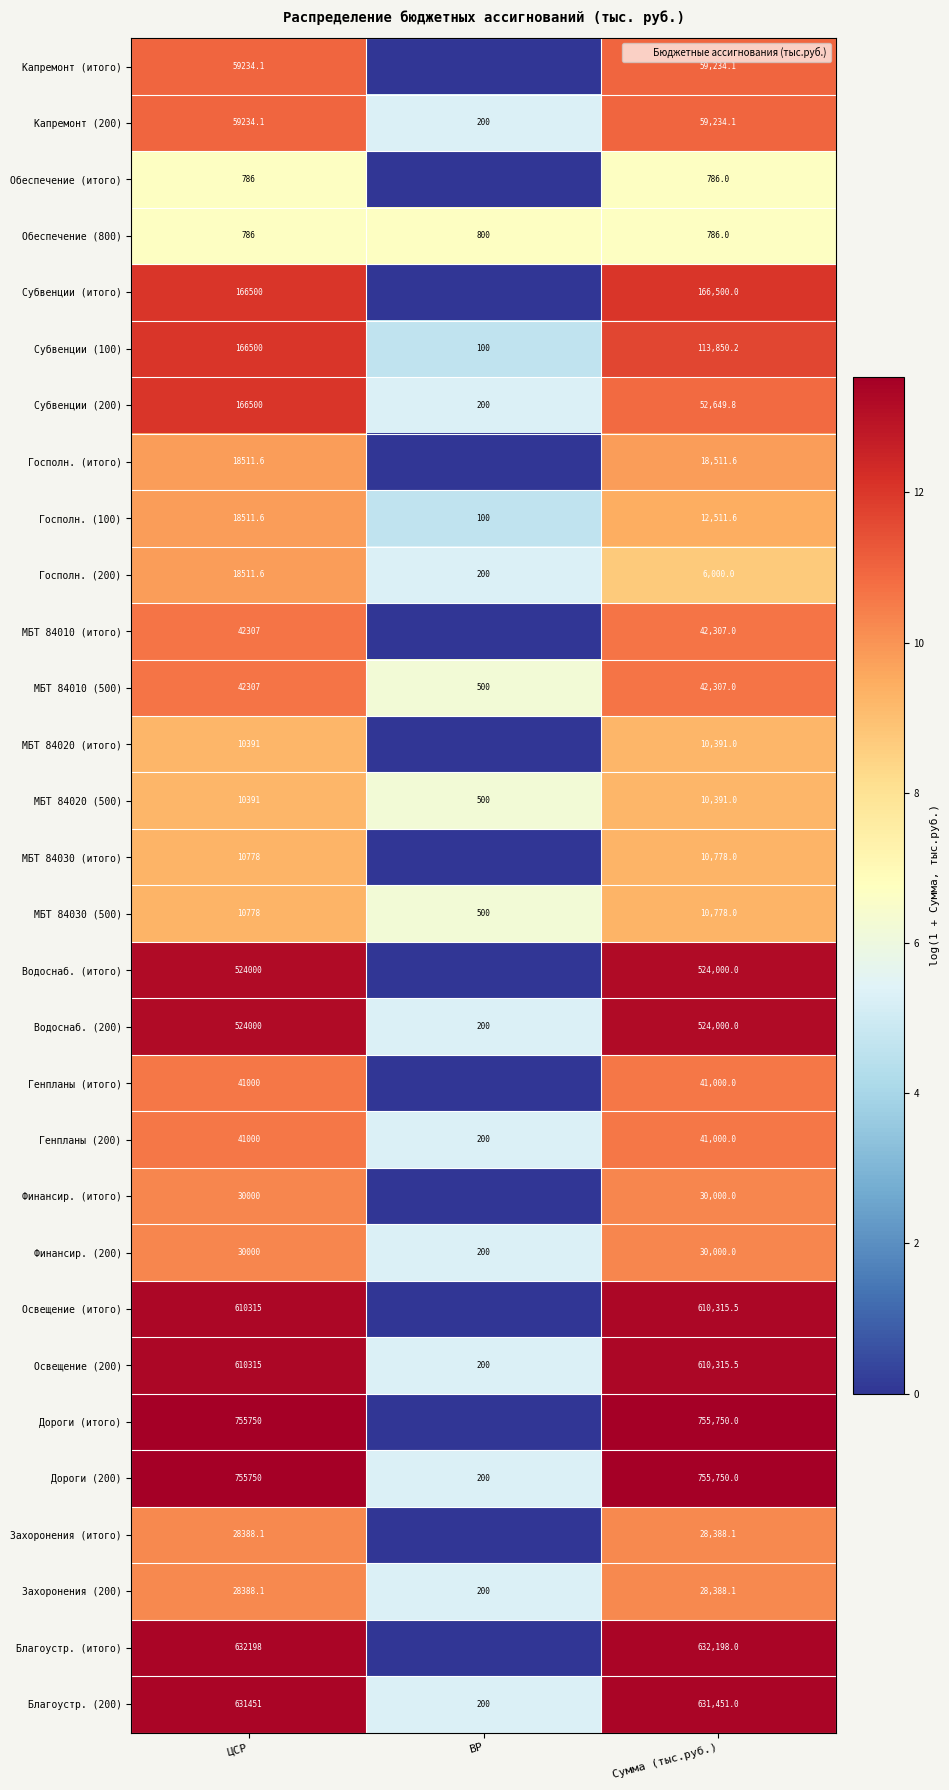

How many values in the МБТ 84020 (500) series are below 9?

1